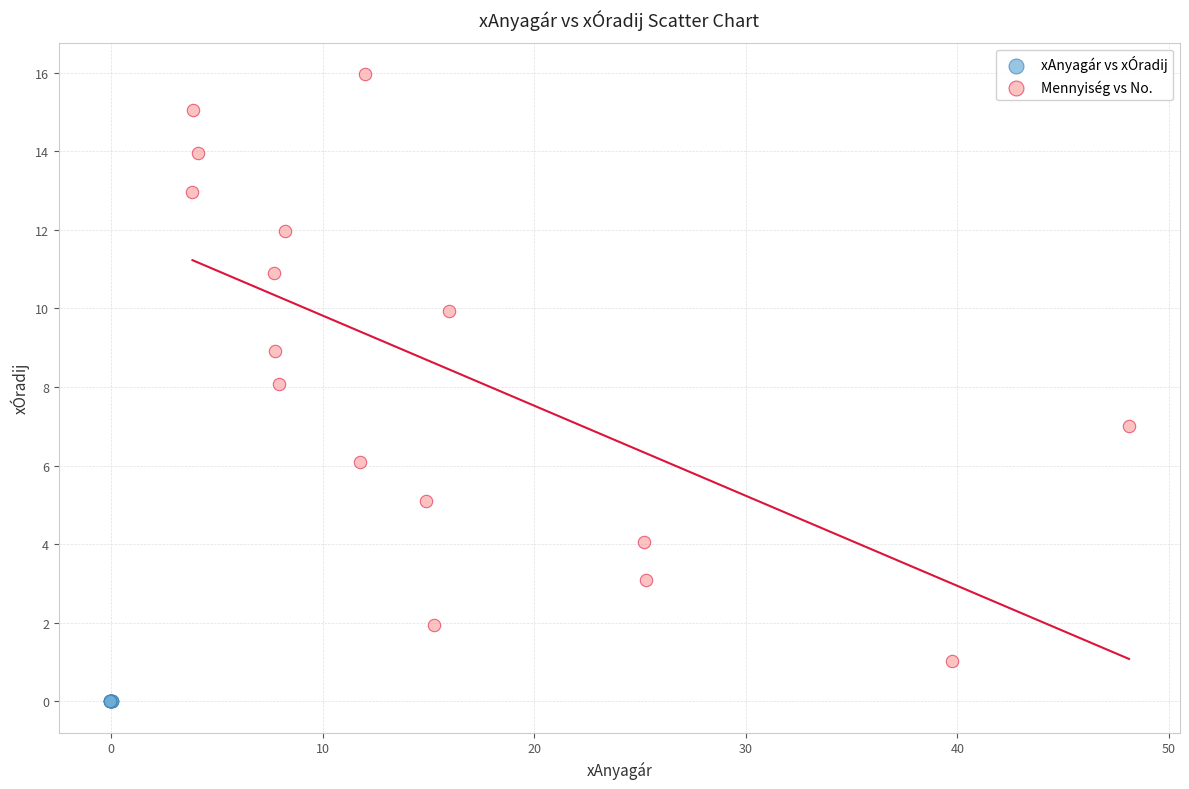

Which series contains the lowest Y value?

xAnyagár vs xÓradij